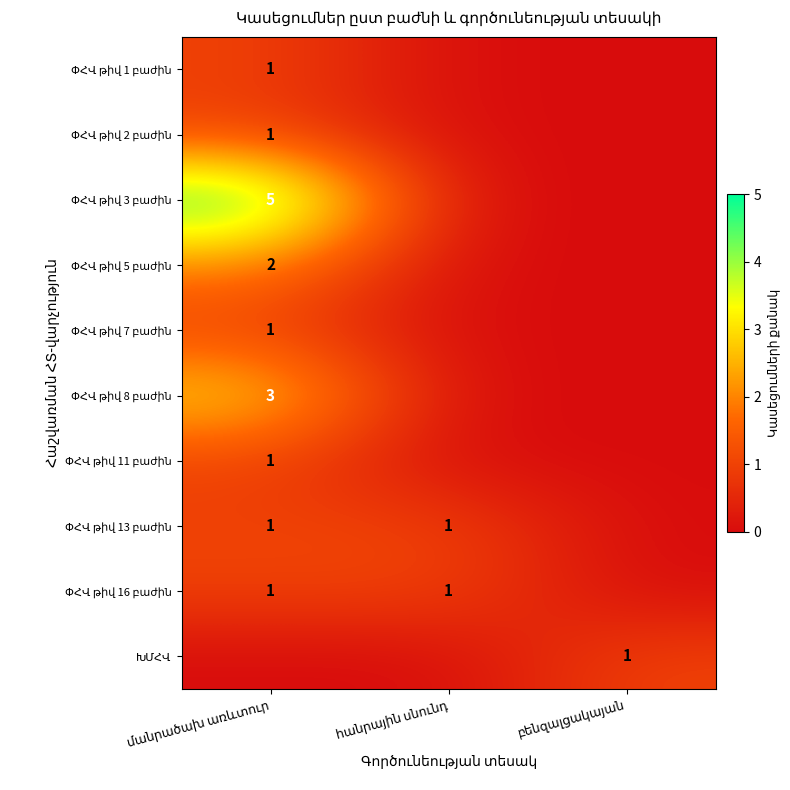

The ԽՄՀՎ series shows 1 at մանրածախ առևտուր. True or false?

False